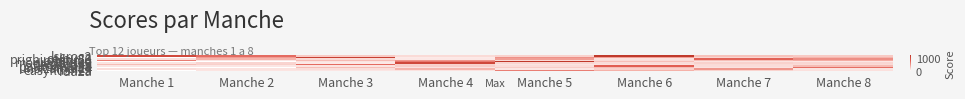

How many data points does each series have?

8